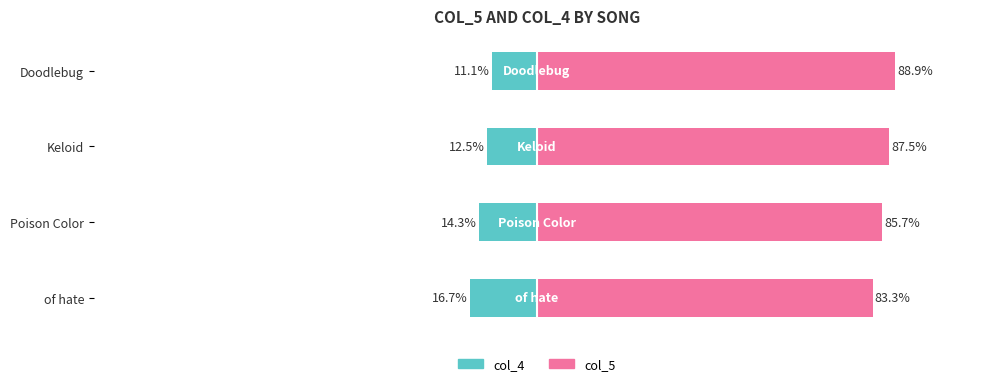

Reading left to right, extract all data points from this chart.

col_4: -16.7	-14.3	-12.5	-11.1
col_5: 83.3	85.7	87.5	88.9